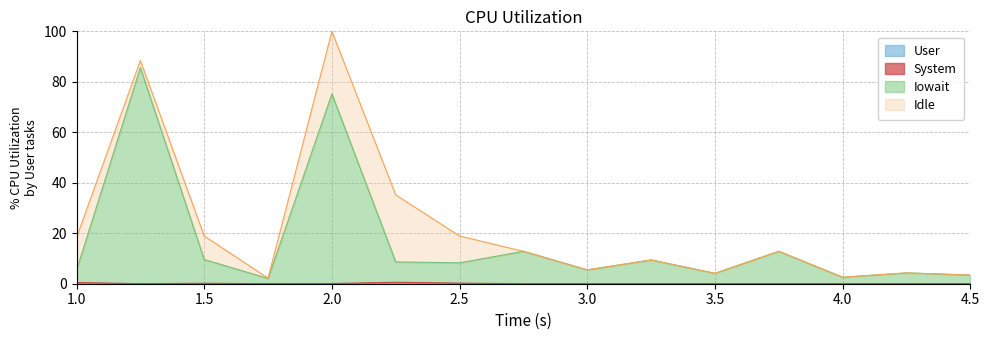

True or false: Цена and Общий расход intersect in this chart.

False